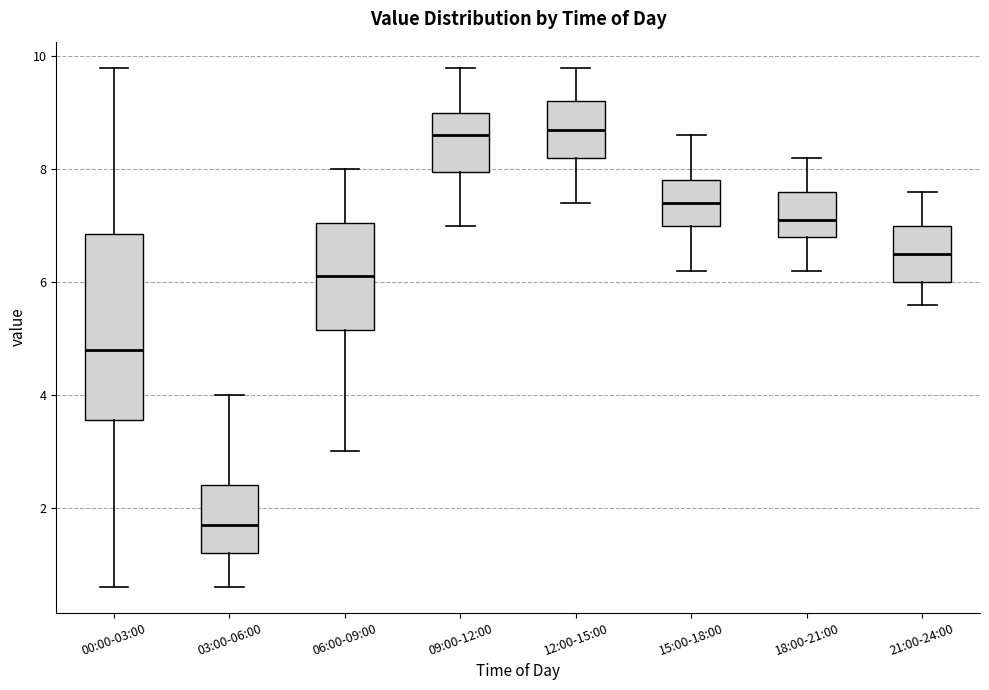

Comparing the boxes themselves (not the whiskers), which one is the tallest?

00:00-03:00